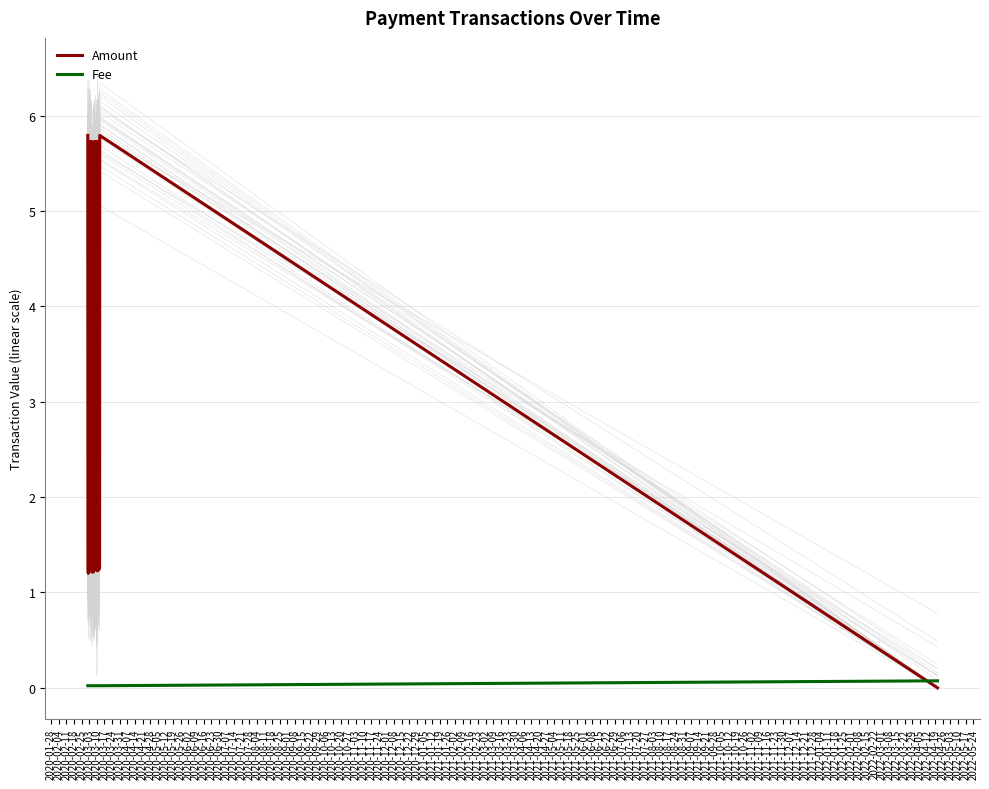

Which series ends up on top after the final intersection of Amount and Fee?

Fee